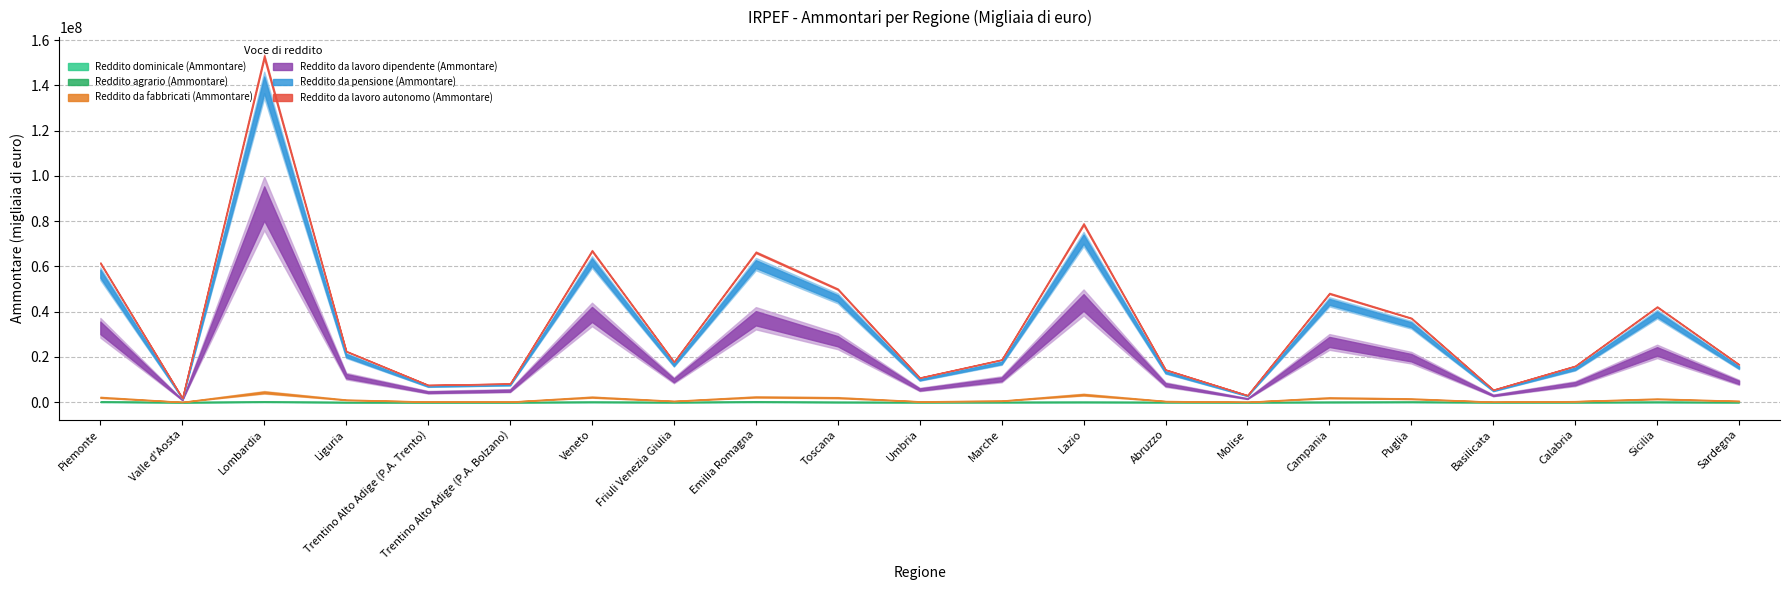

How many lines are shown in the chart?

6